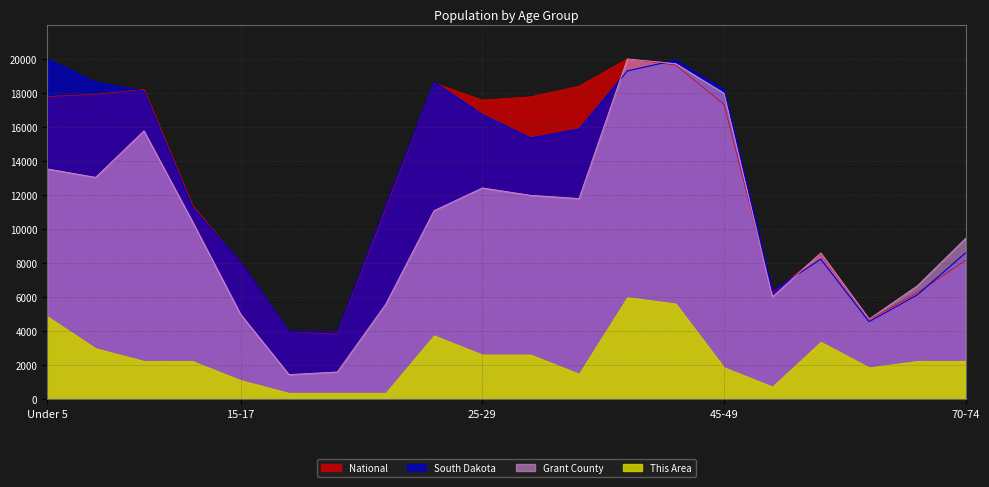

At which label does South Dakota first exceed 15352?

Under 5